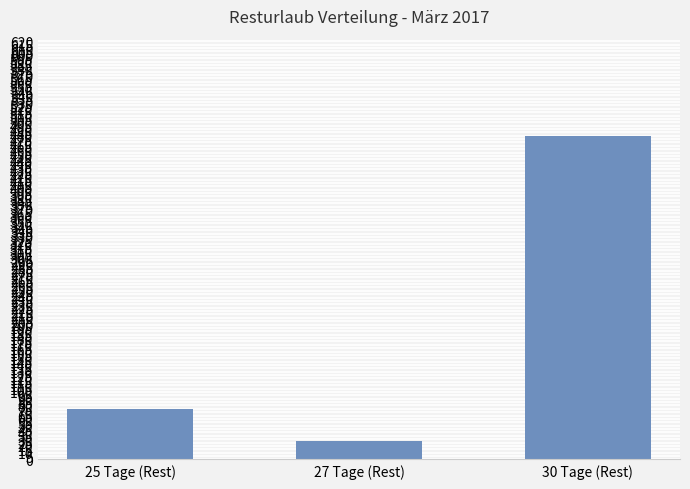

The value at 25 Tage (Rest) is 21. True or false?

False